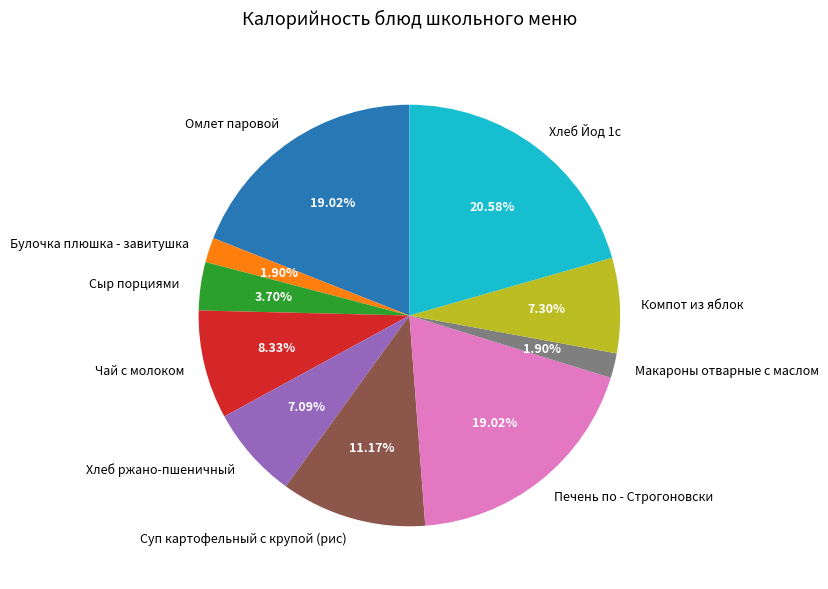

How many slices are in this pie chart?

10